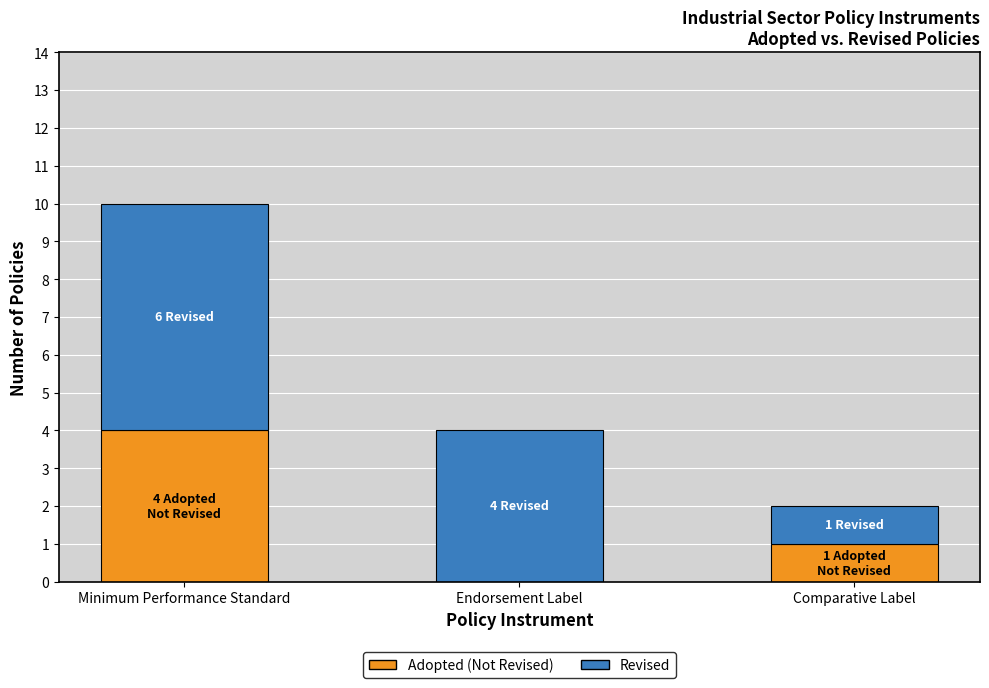

Does the chart contain stacked bars?

Yes